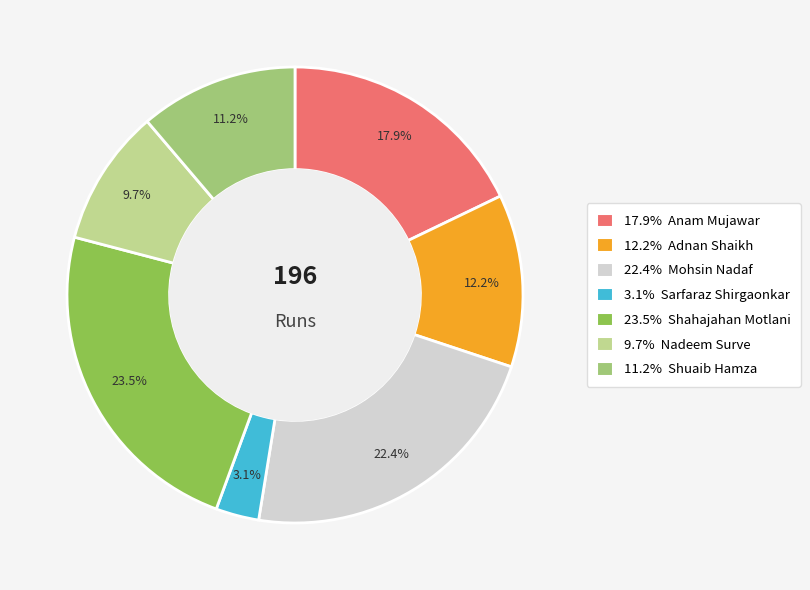

How many segments does this pie chart have?

7